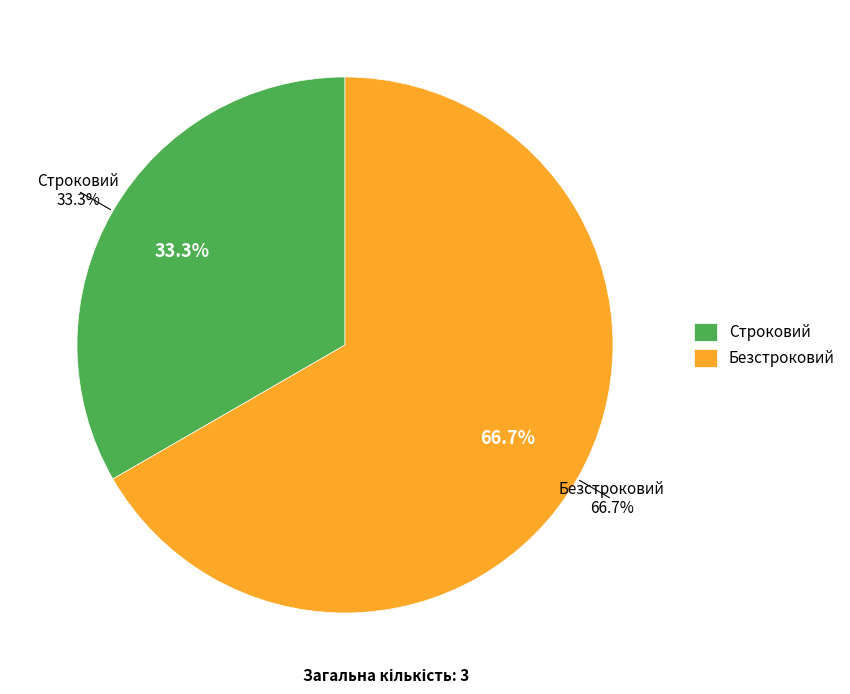

What percentage do Безстроковий and Строковий together represent?

100.0%